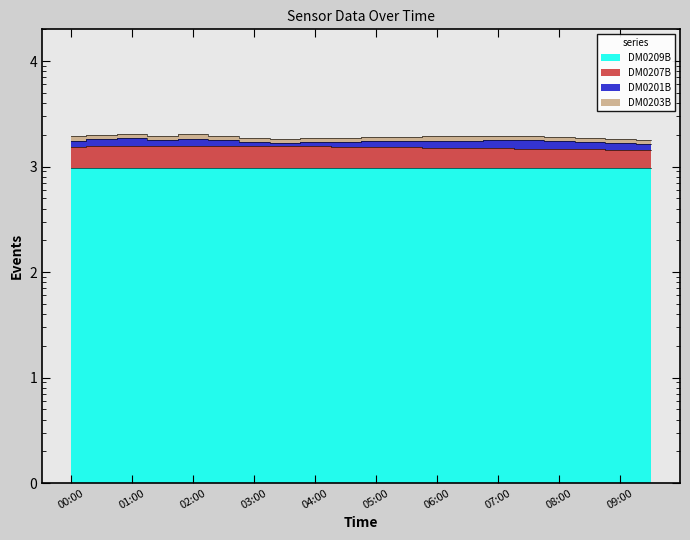

What position from the left is 00:00?

1